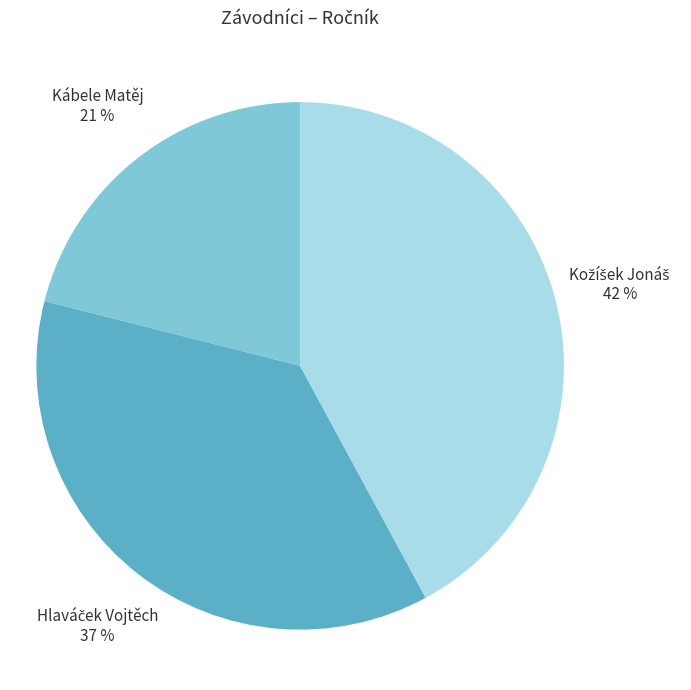

To the nearest percent, what is the difference between the largest and smallest slice percentages?

21%